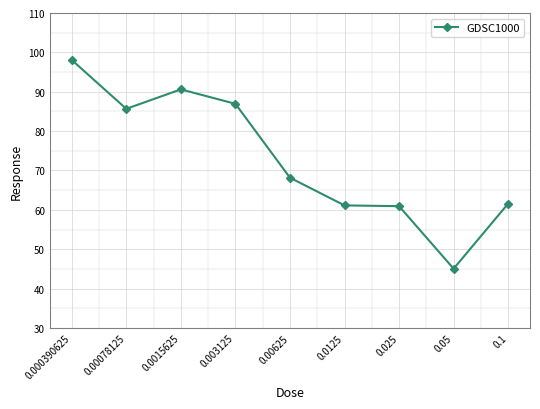

What is the value of the 1st point from the left?

98.1